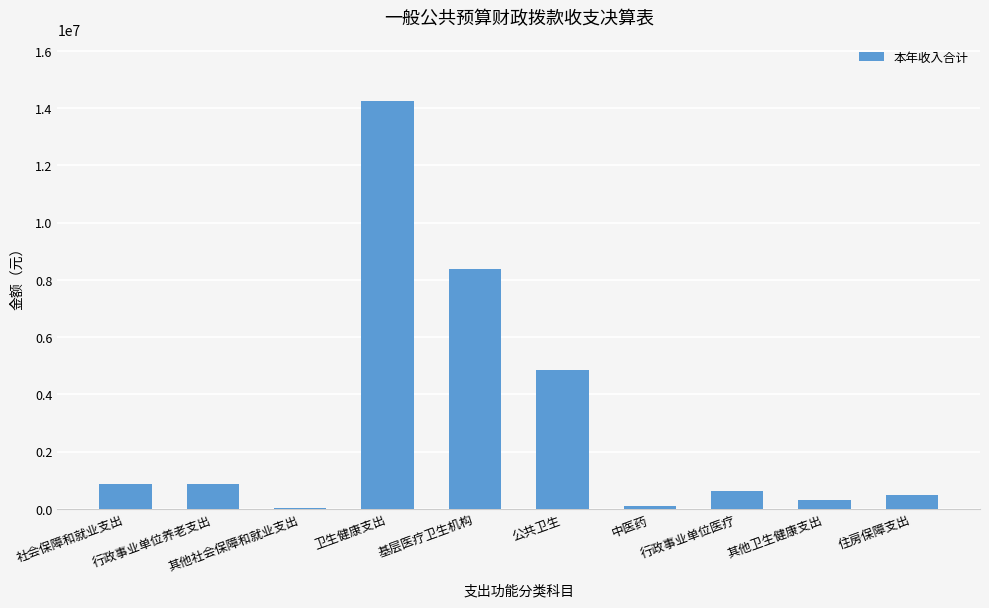

What is the average value?

3073047.2